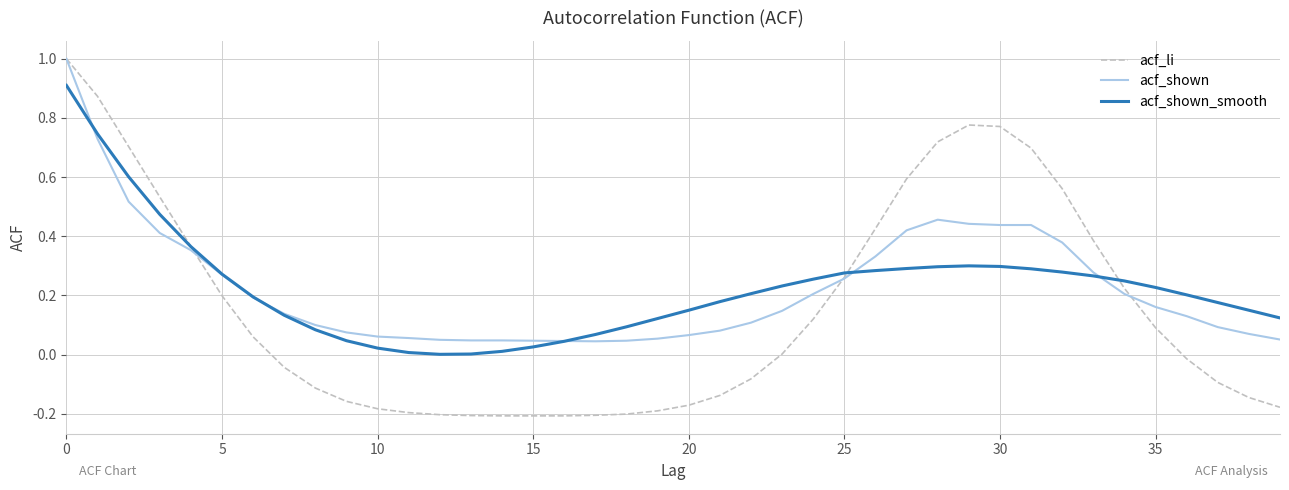

What is the value of the acf_li point at the 12th from the left?

-0.2